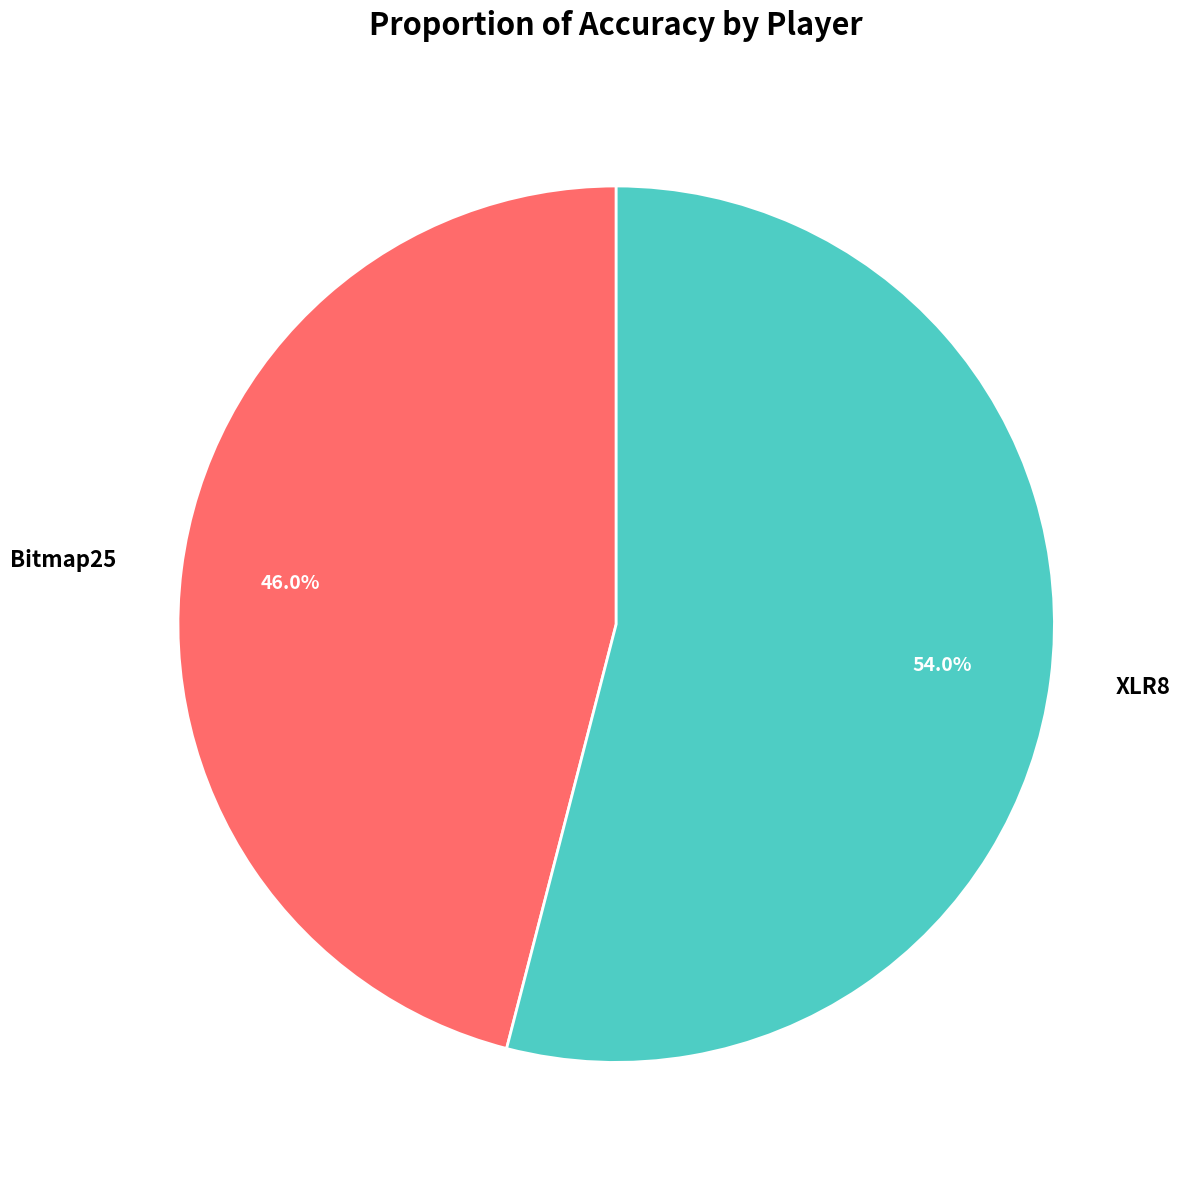

What is the largest slice in the pie chart?

XLR8